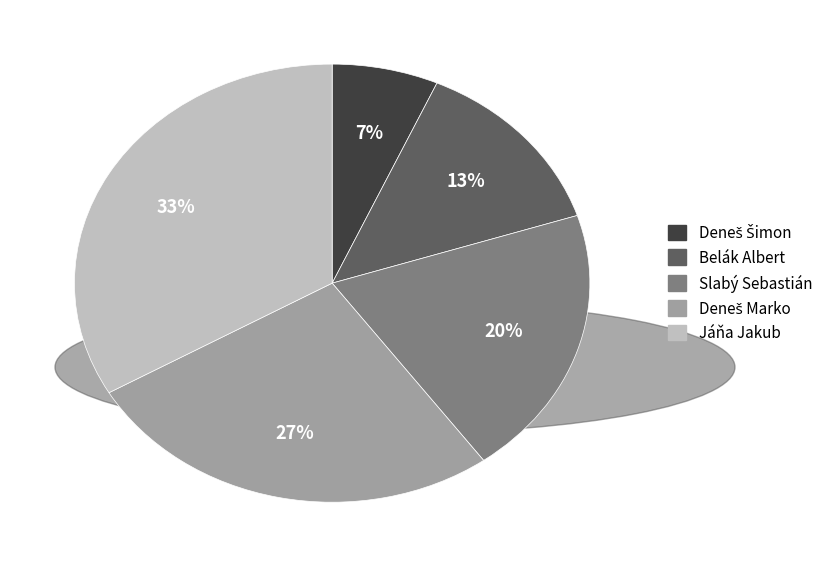

Does any single category account for the majority?

No